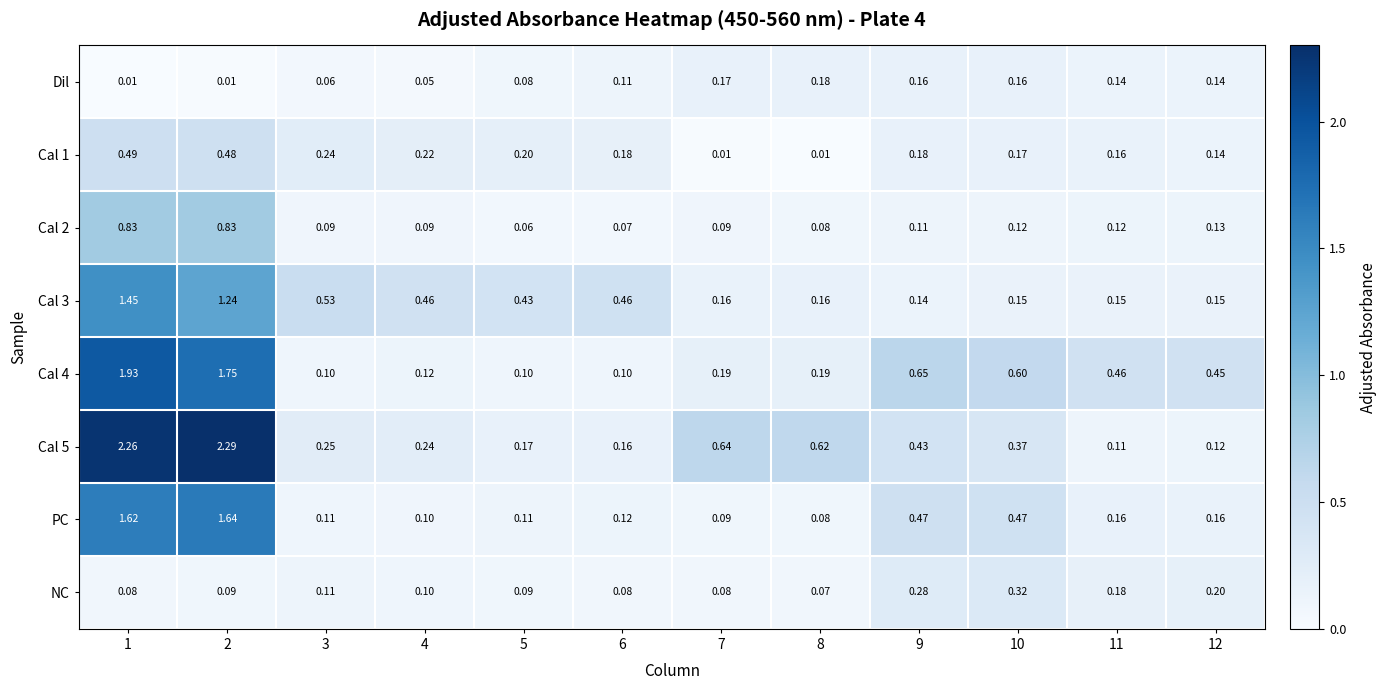

Is the value of Cal 5 at 6 greater than the value of PC at 6?

Yes